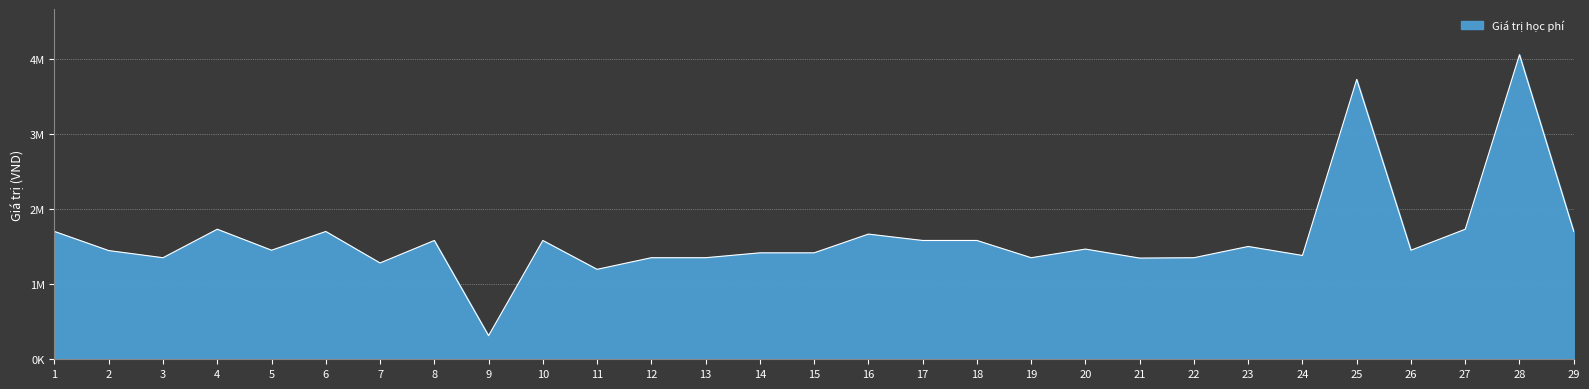

Does the chart display data point markers on the line(s)?

No